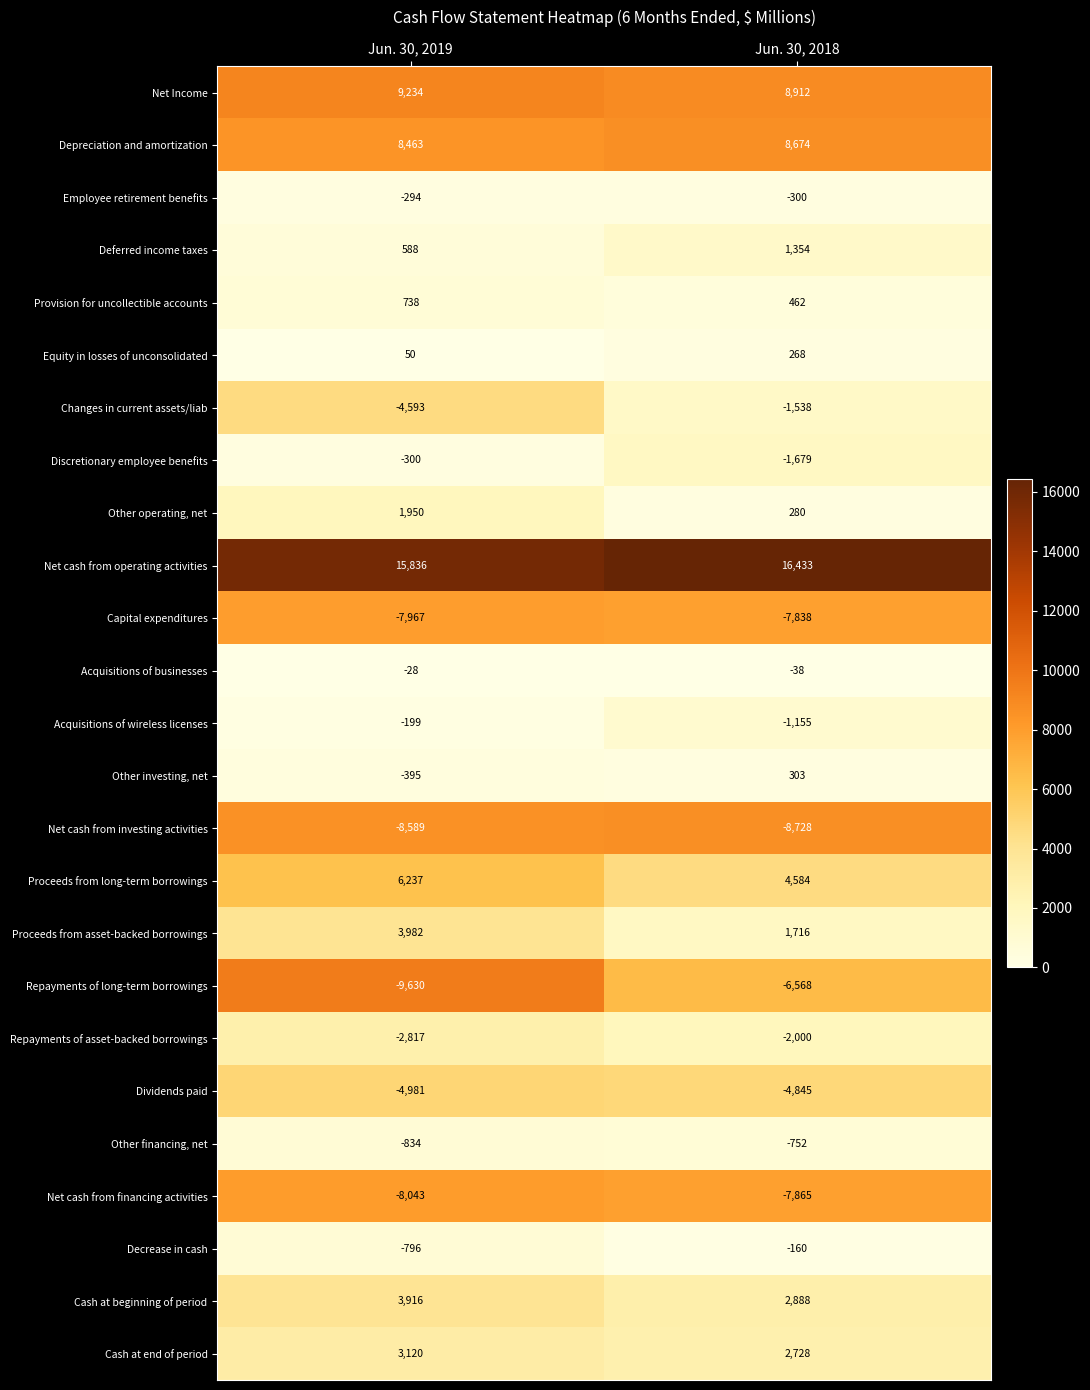

What is the minimum value shown in the chart?

-9630